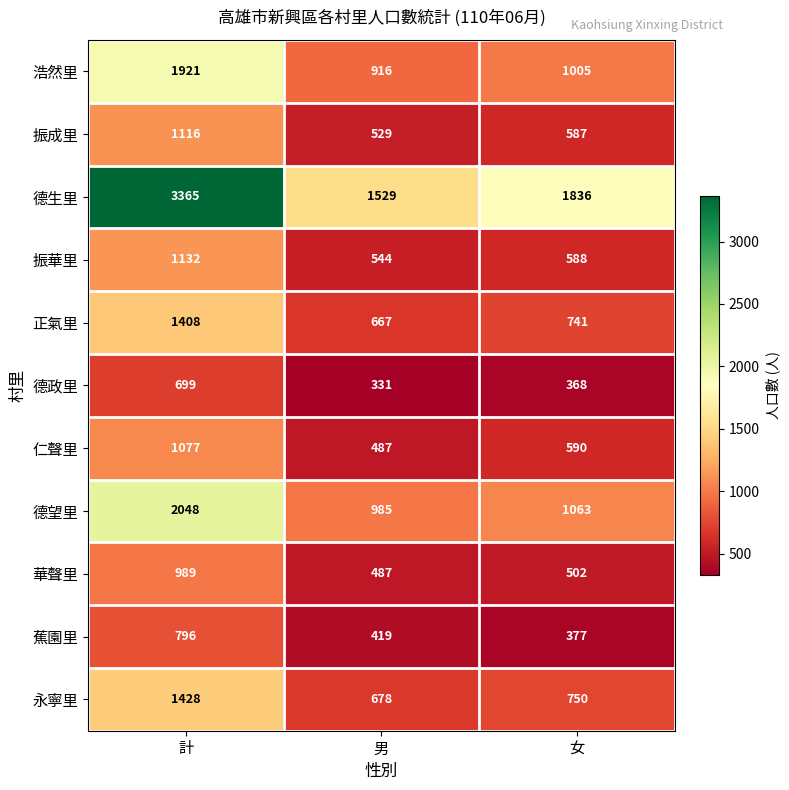

Rank the series at 女 from lowest to highest value.

德政里, 蕉園里, 華聲里, 振成里, 振華里, 仁聲里, 正氣里, 永寧里, 浩然里, 德望里, 德生里